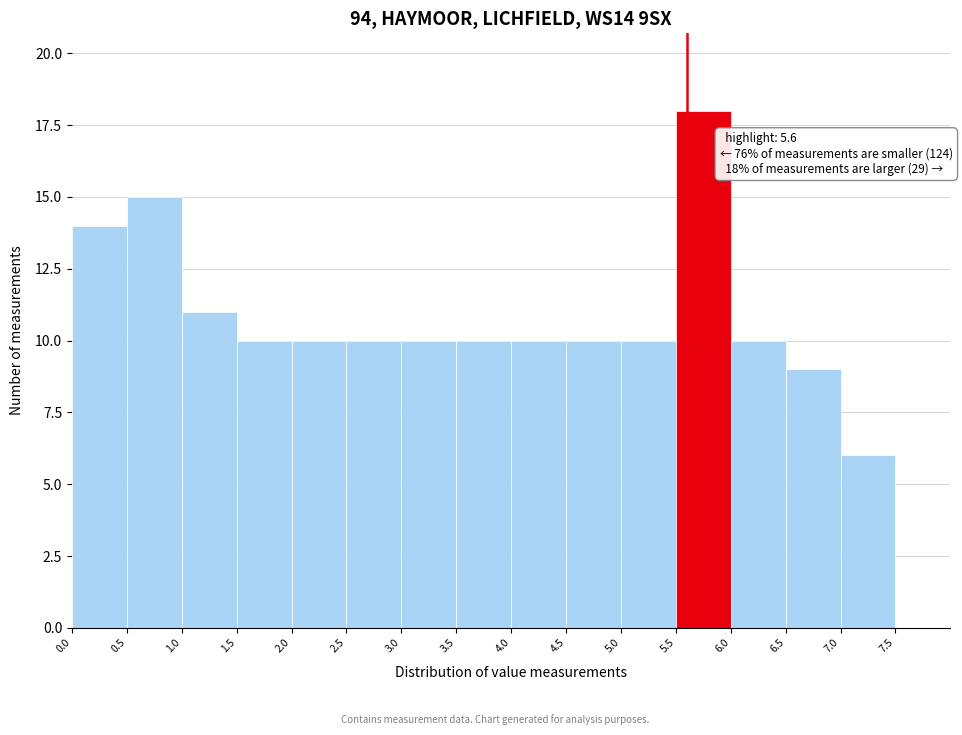

Which range on the x-axis has the tallest bar?

5.5 to 6.0